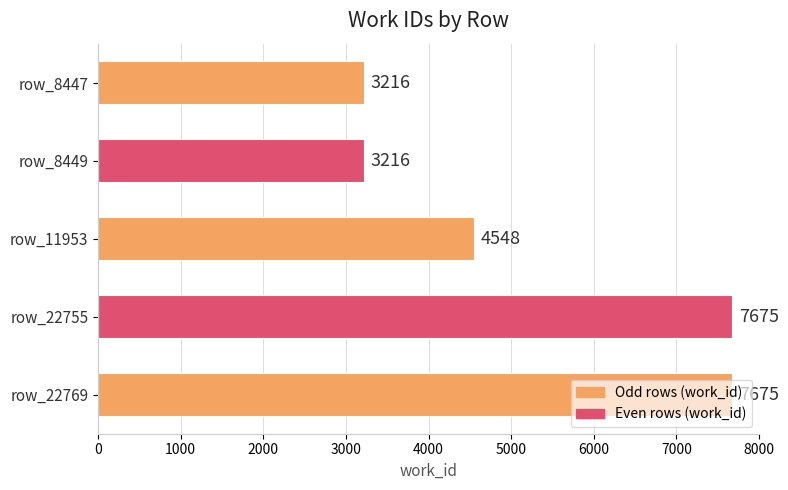

What is the difference between the maximum and minimum values?

4459